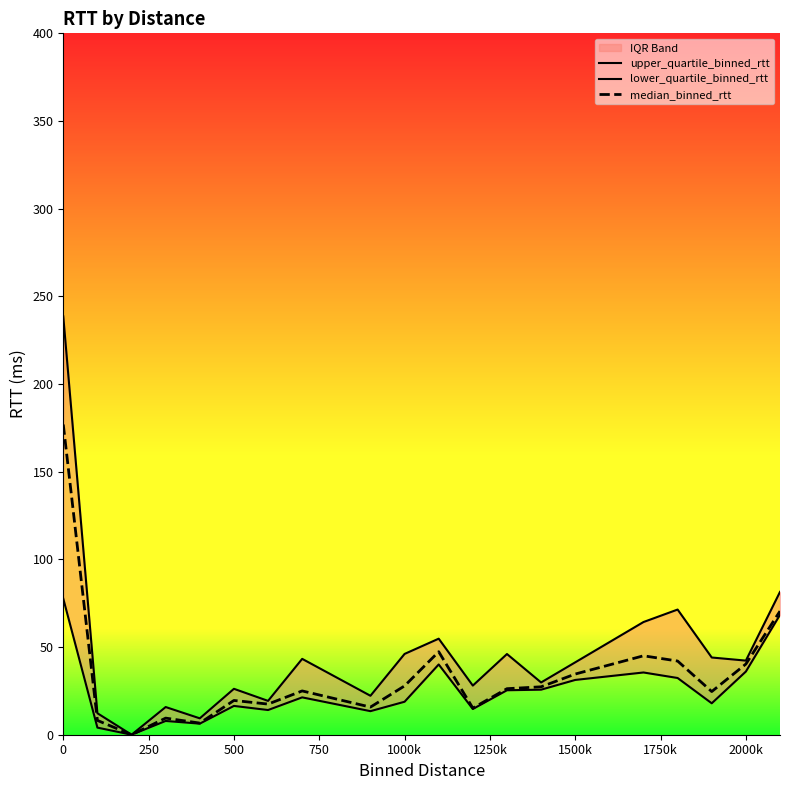

What is the maximum value for median_binned_rtt?

176.9